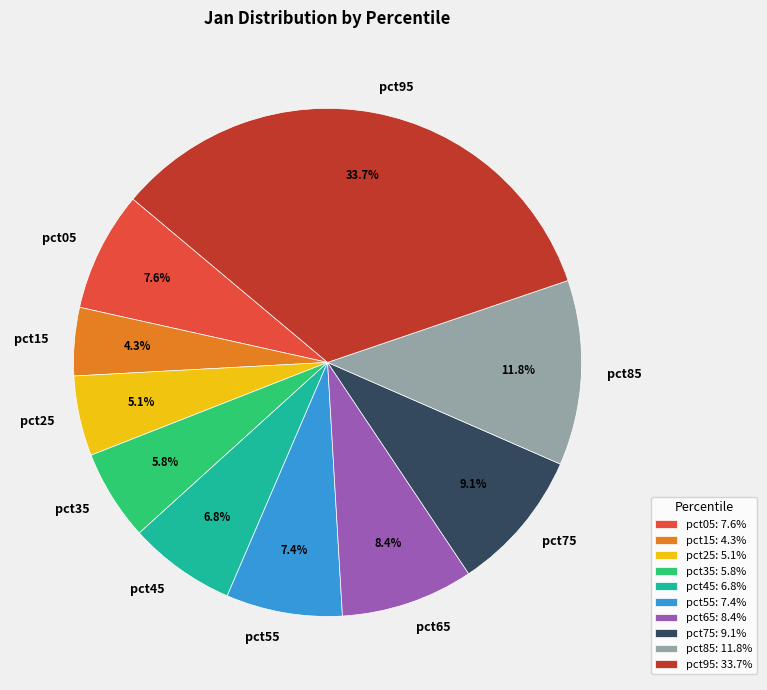

Which category has the biggest portion of the pie?

pct95